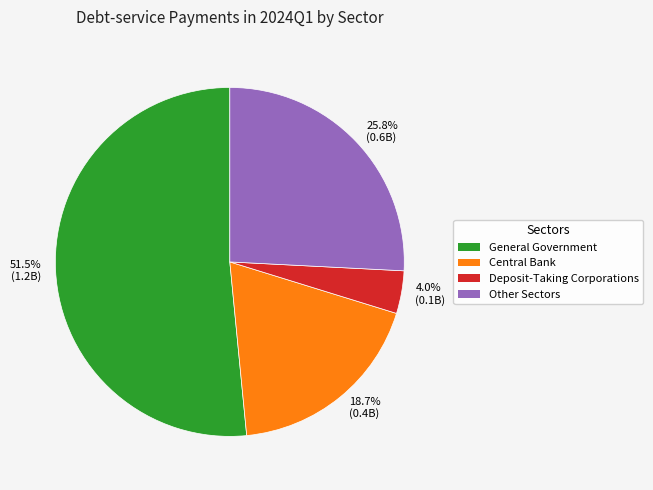

What is the total percentage of 51.5% (1.2B) and 4.0% (0.1B)?

55.5%